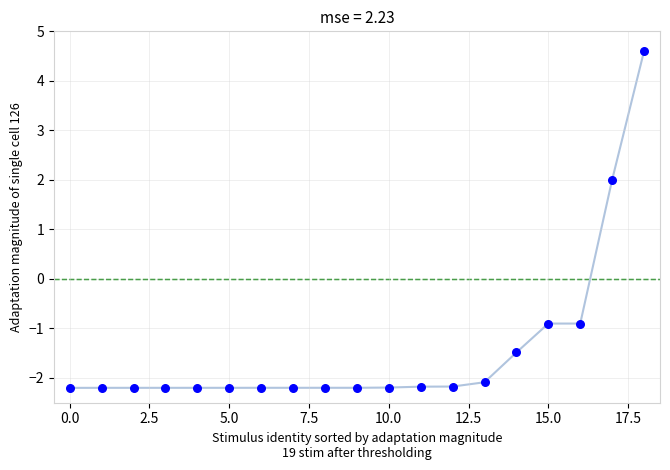

What Y value in the scatter plot is closest to 1?

2.0